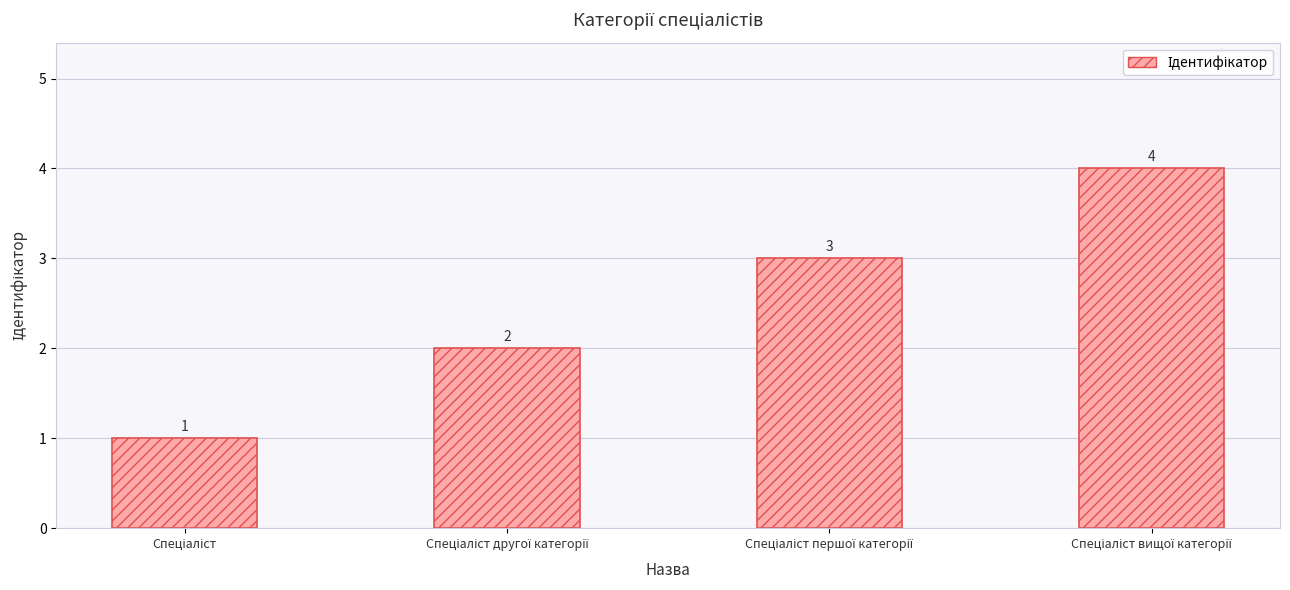

What is the value of the 2nd bar from the left?

2